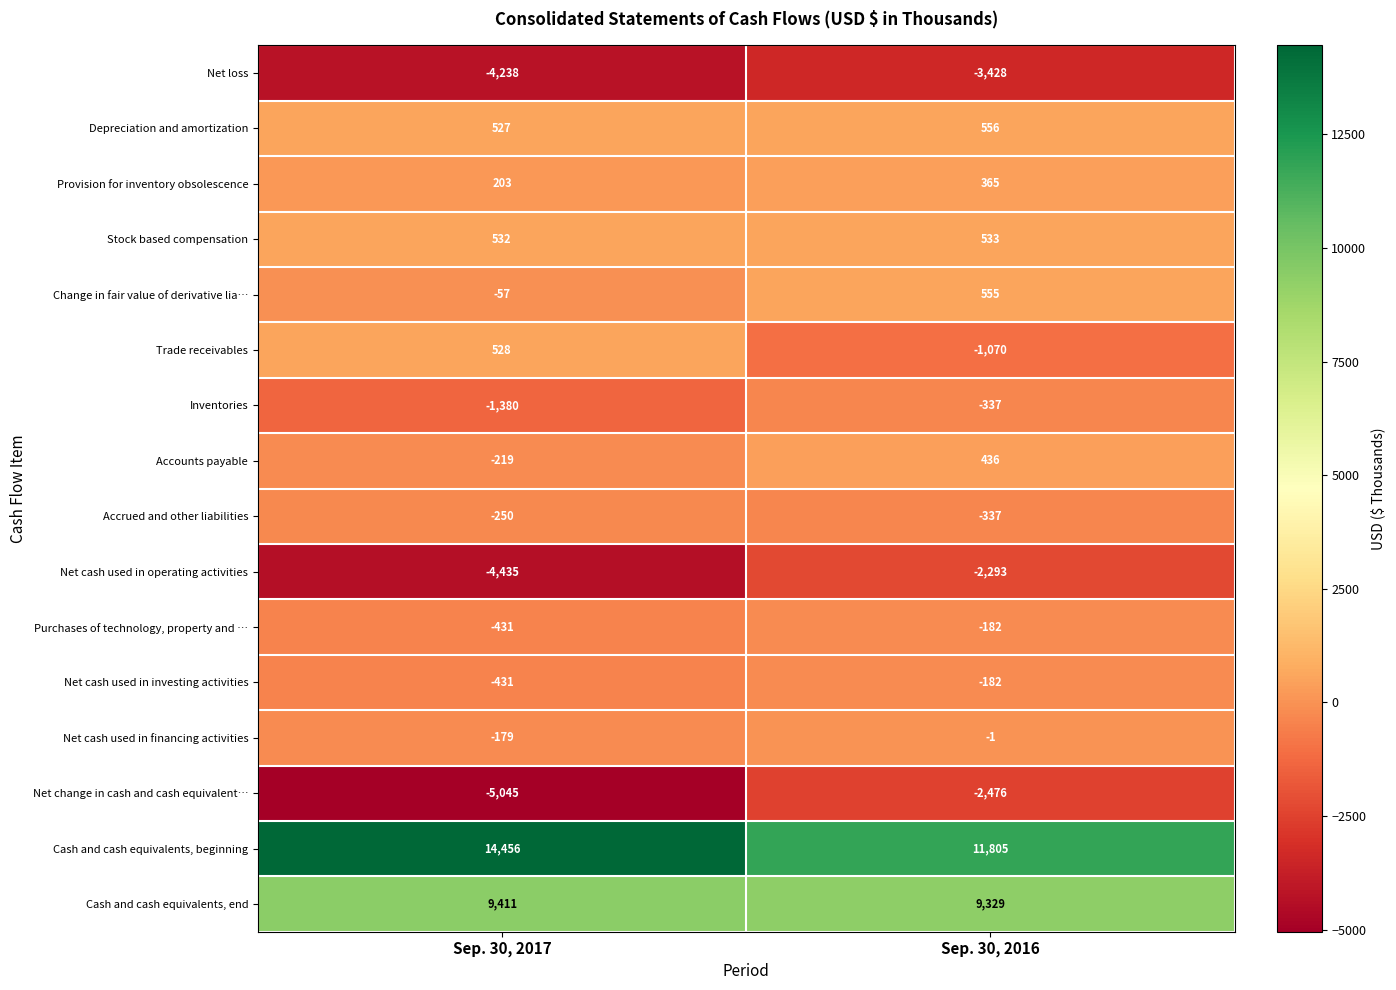

Which series has the largest total across all categories?

Cash and cash equivalents, beginning